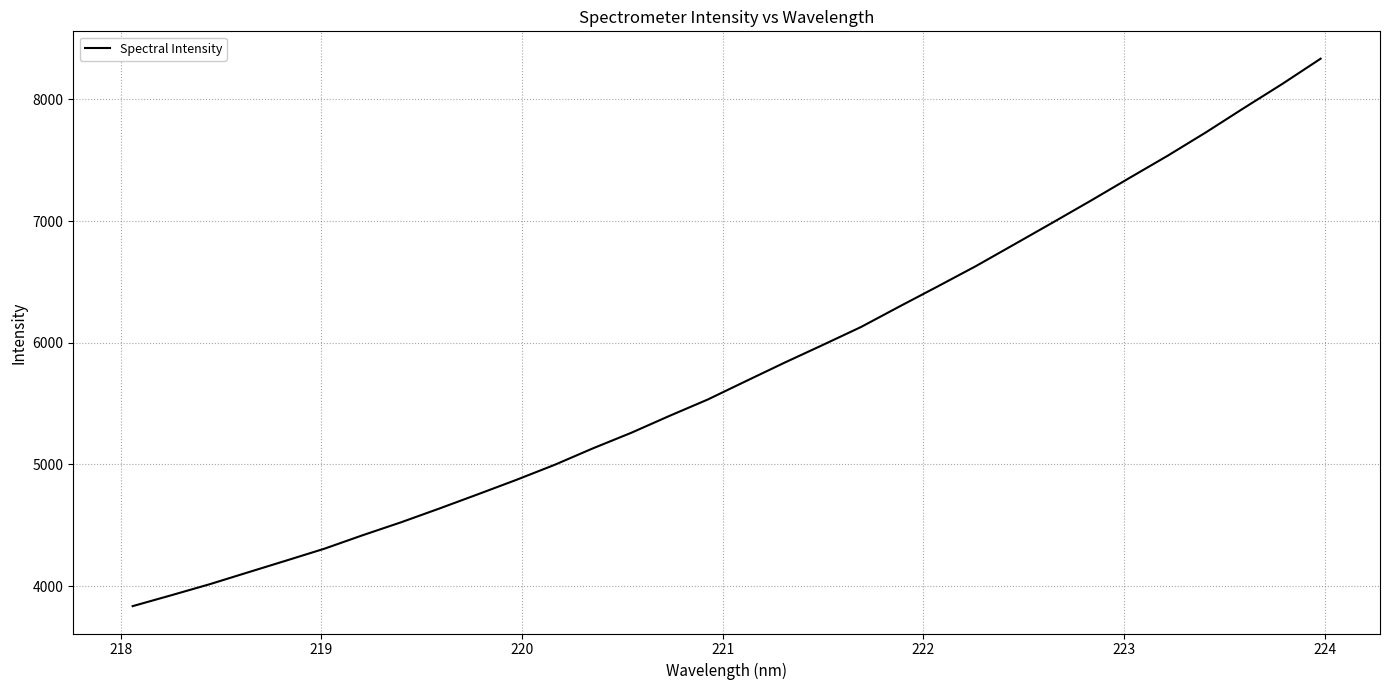

Reading left to right, list all the values displayed in this chart.

3836.2	3925.0	4015.5	4113.1	4210.1	4308.2	4419.2	4525.3	4638.6	4755.0	4873.1	4996.8	5132.3	5260.2	5399.4	5534.0	5685.8	5836.2	5981.9	6129.9	6297.8	6462.9	6630.4	6808.4	6987.1	7167.7	7352.8	7535.7	7727.8	7929.0	8126.6	8333.6